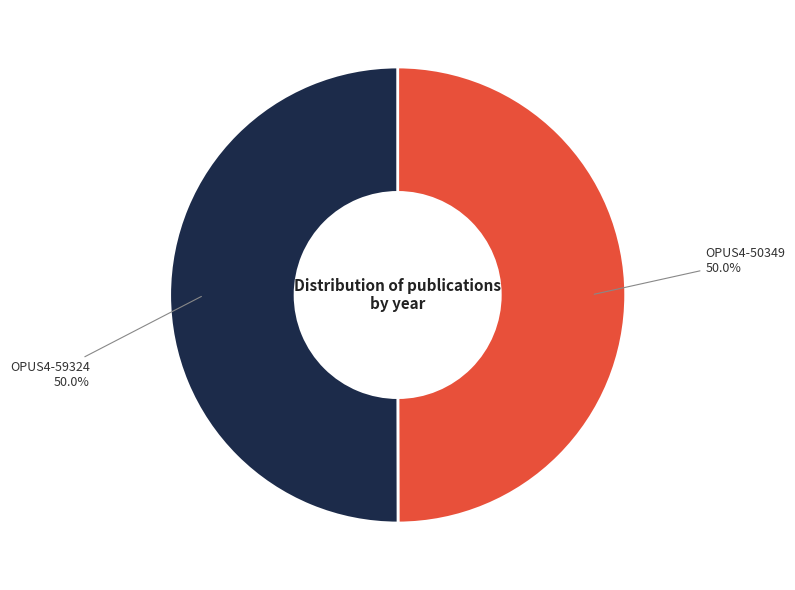

What percentage is the OPUS4-50349 slice, to the nearest percent?

50%